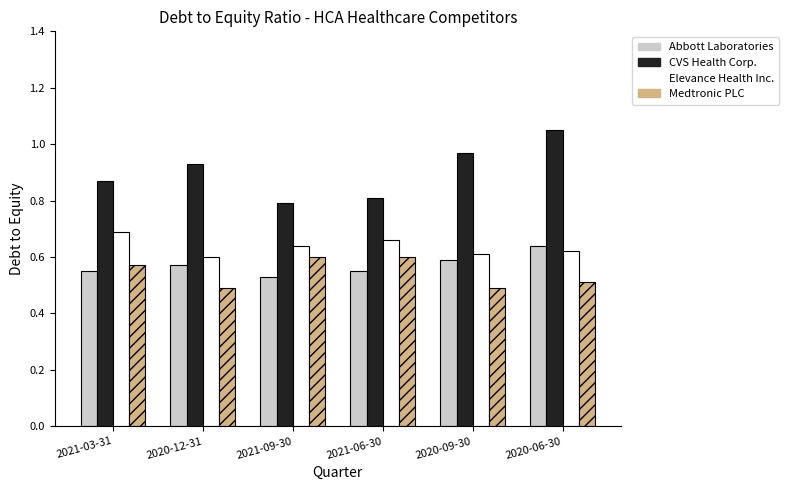

The Medtronic PLC series shows 0.3 at 2020-06-30. True or false?

False